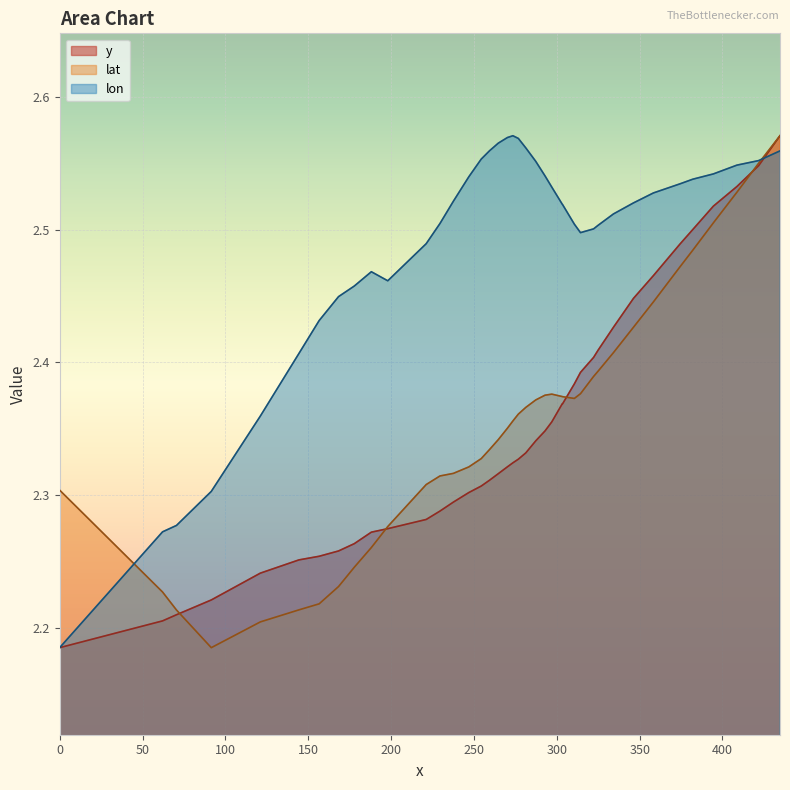

Which series has the largest total across all categories?

lon